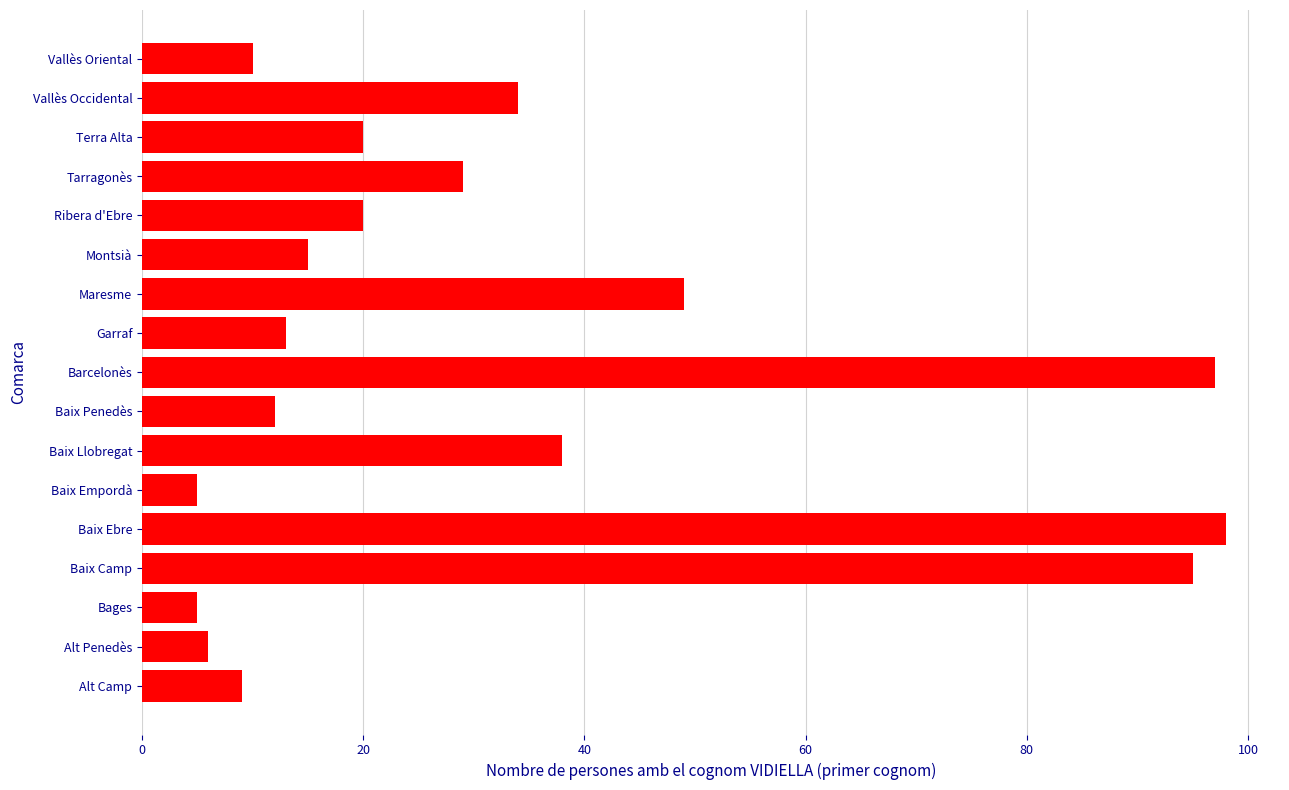

What is the sum of all values?

555